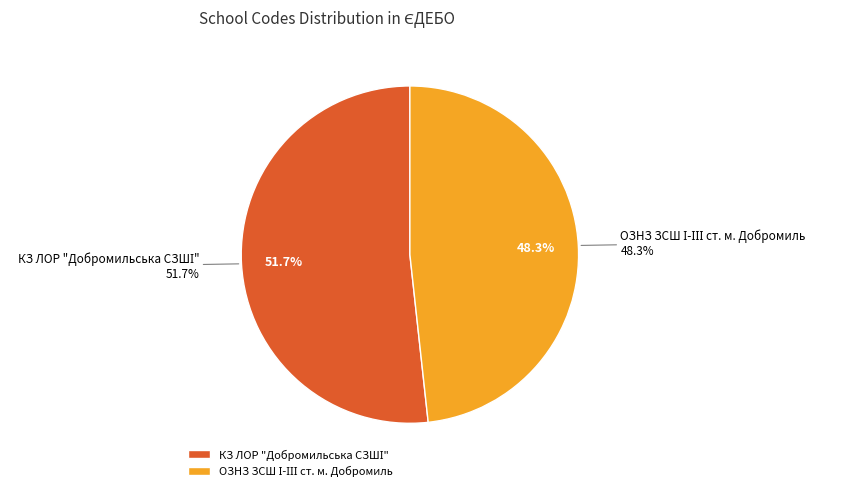

To the nearest percent, what portion does КЗ ЛОР "Добромильська СЗШІ" represent?

52%